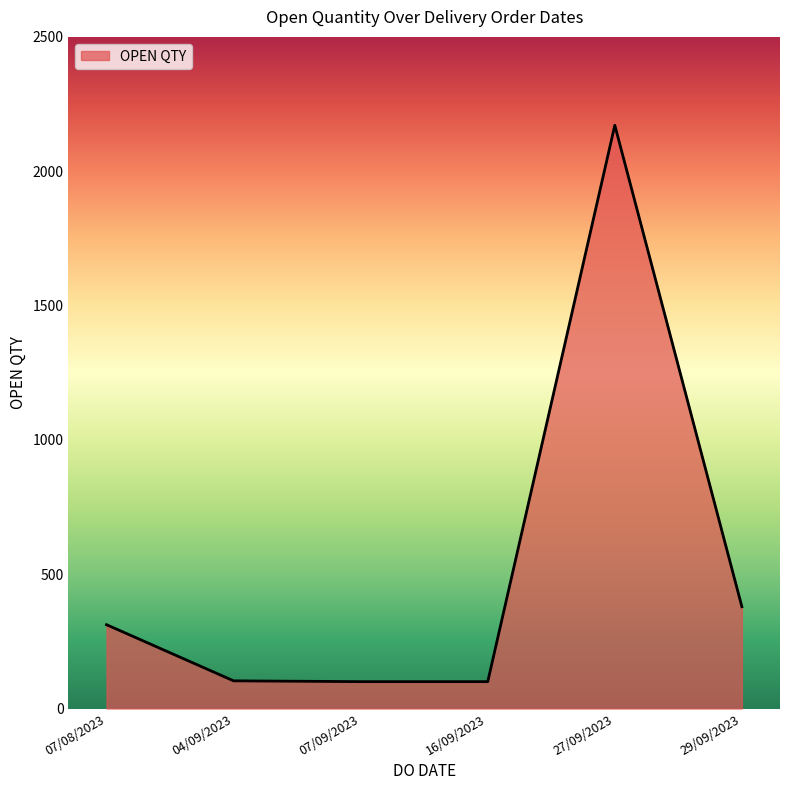

The chart shows a value of 103 at 04/09/2023. True or false?

True